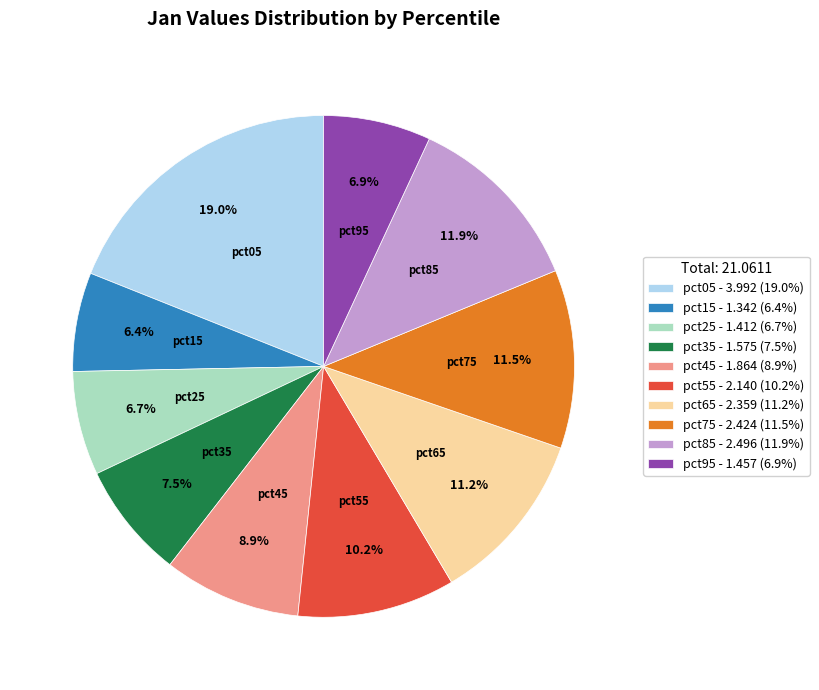

The pct45 slice represents 23% of the pie. True or false?

False